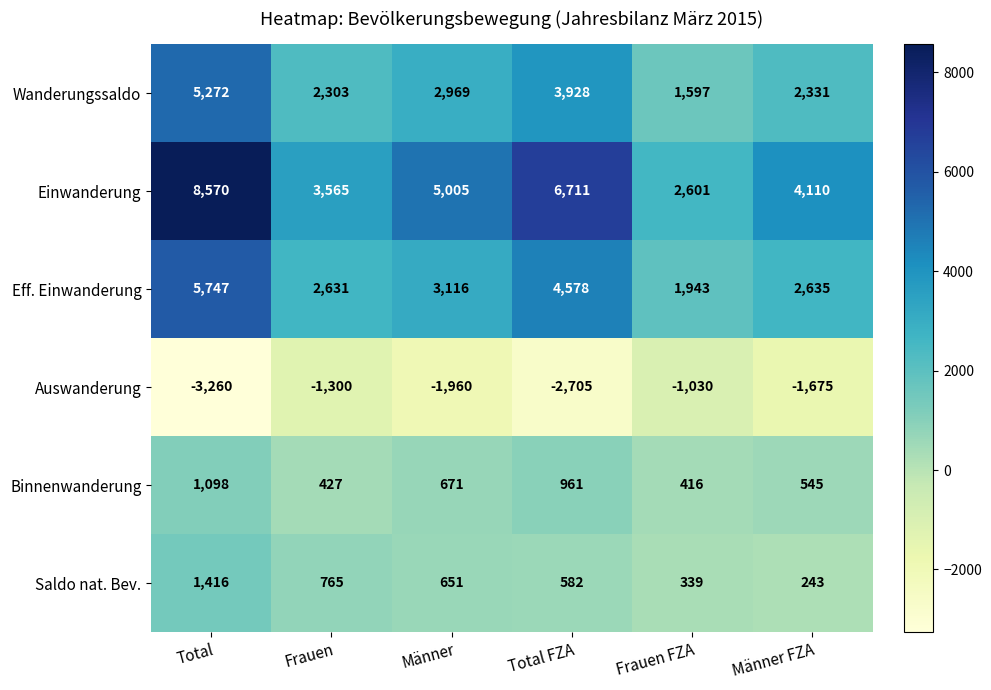

True or false: Binnenwanderung has a value of 1484 at Total.

False